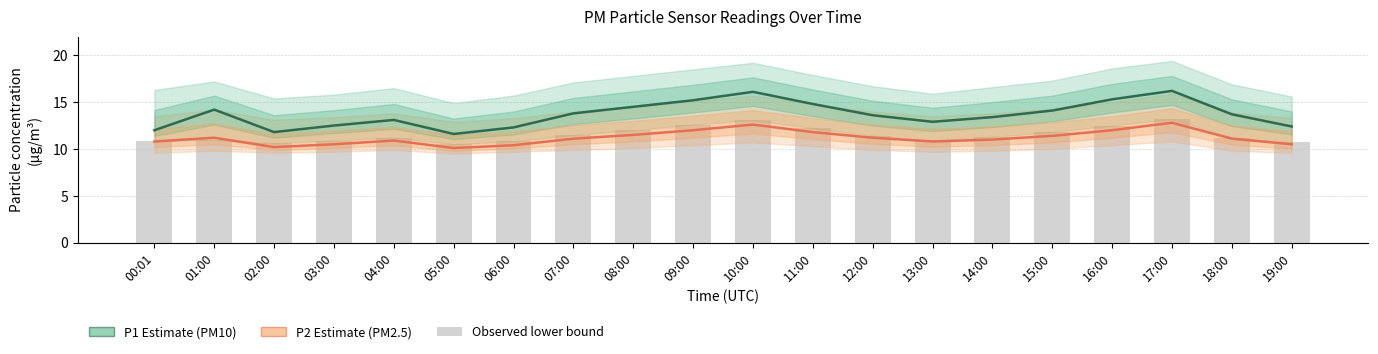

Rank the series at 00:01 from lowest to highest value.

P2 (PM2.5 Estimate), Observed (P2 lower), P1 (PM10 Estimate)